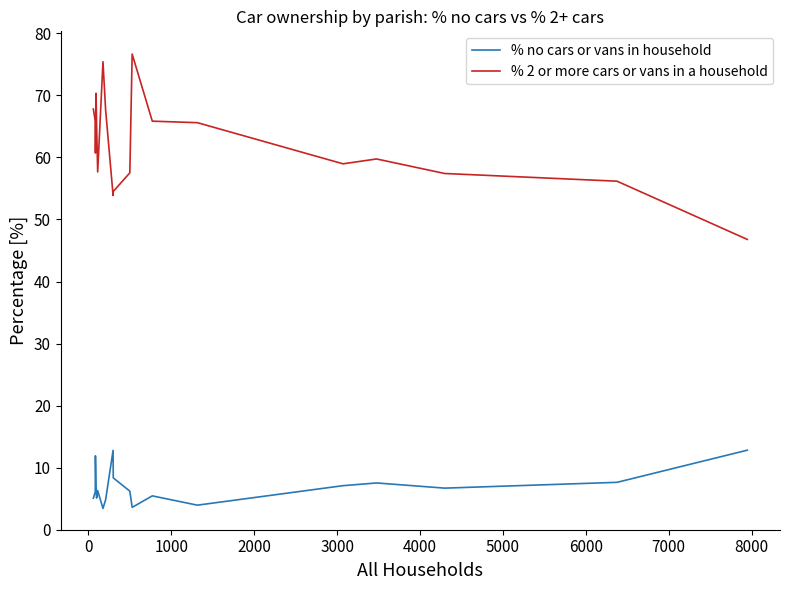

True or false: % 2 or more cars or vans in a household and % no cars or vans in household cross at least once.

False